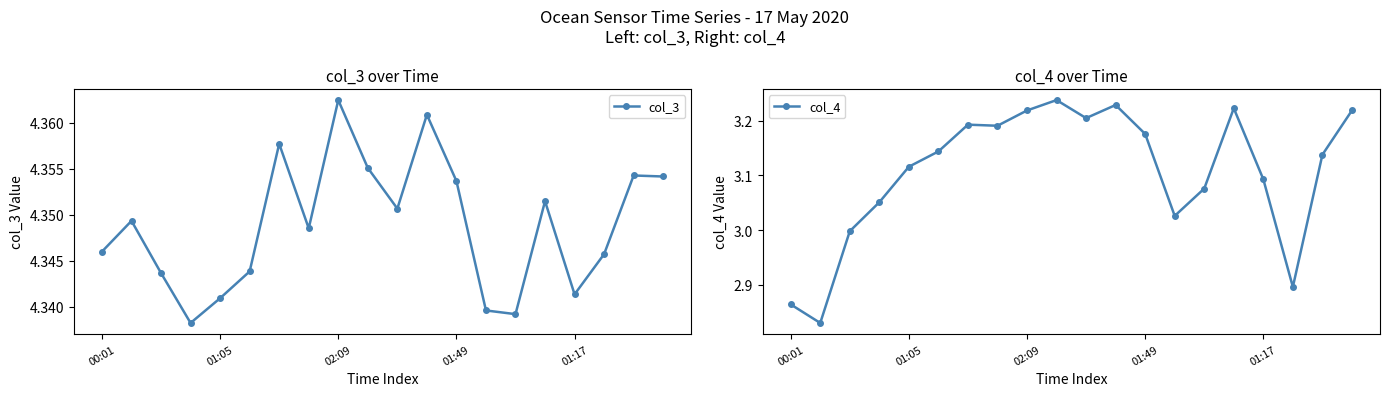

What is the difference between the maximum and minimum values in the col_4 series?

0.4